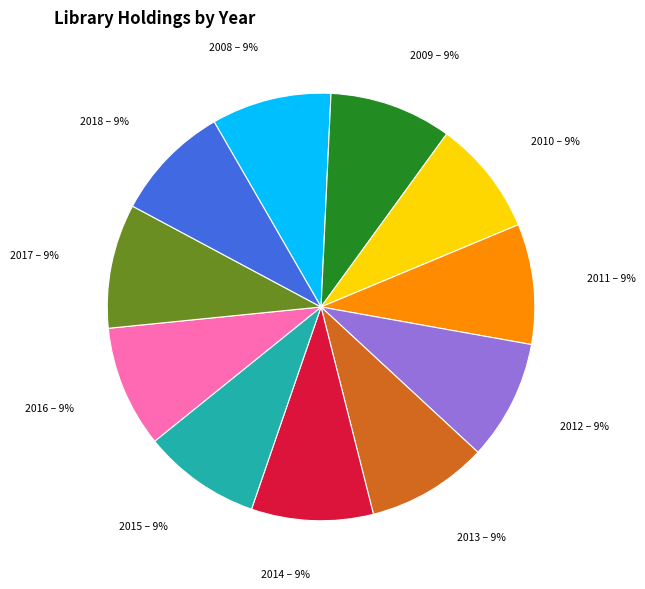

How many segments does this pie chart have?

11